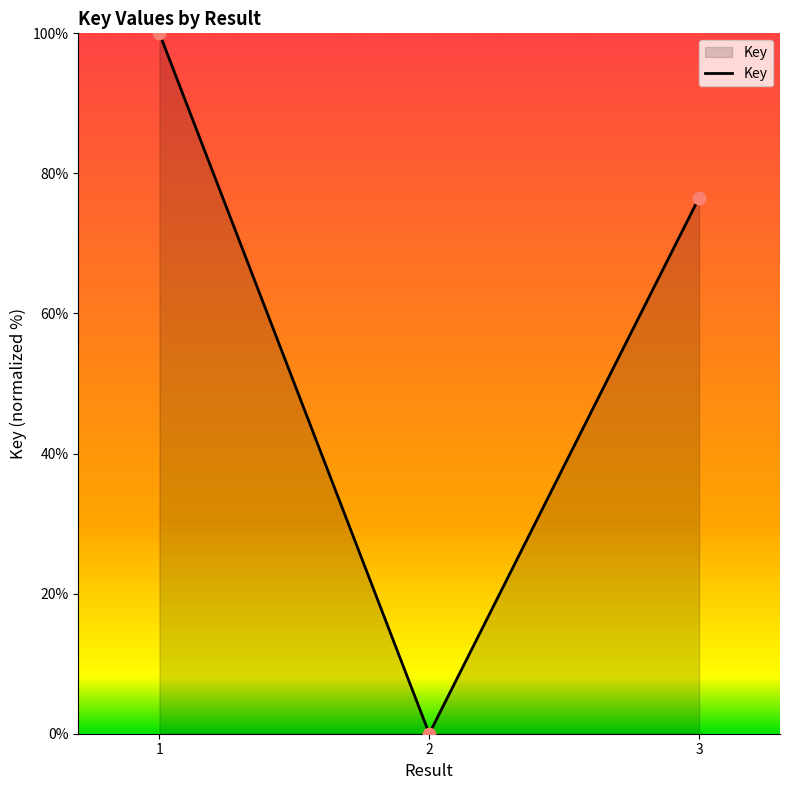

Between 1 and 3, which is larger?

1